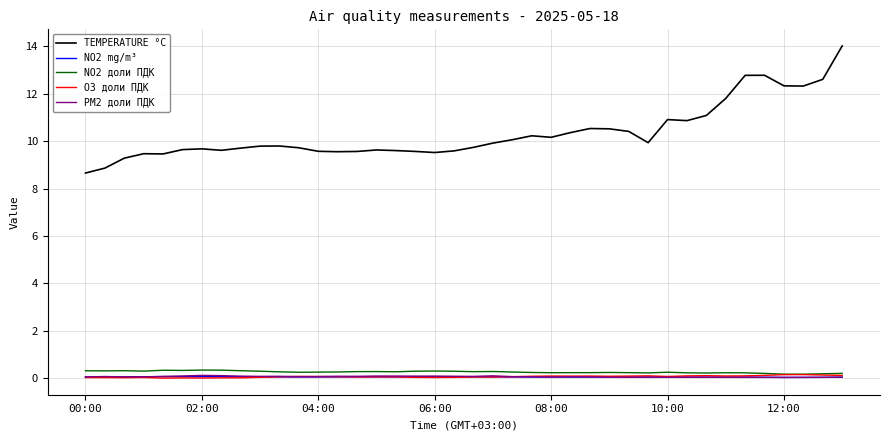

After their last crossing, which series has the higher values: O3 доли ПДК or NO2 mg/m³?

O3 доли ПДК